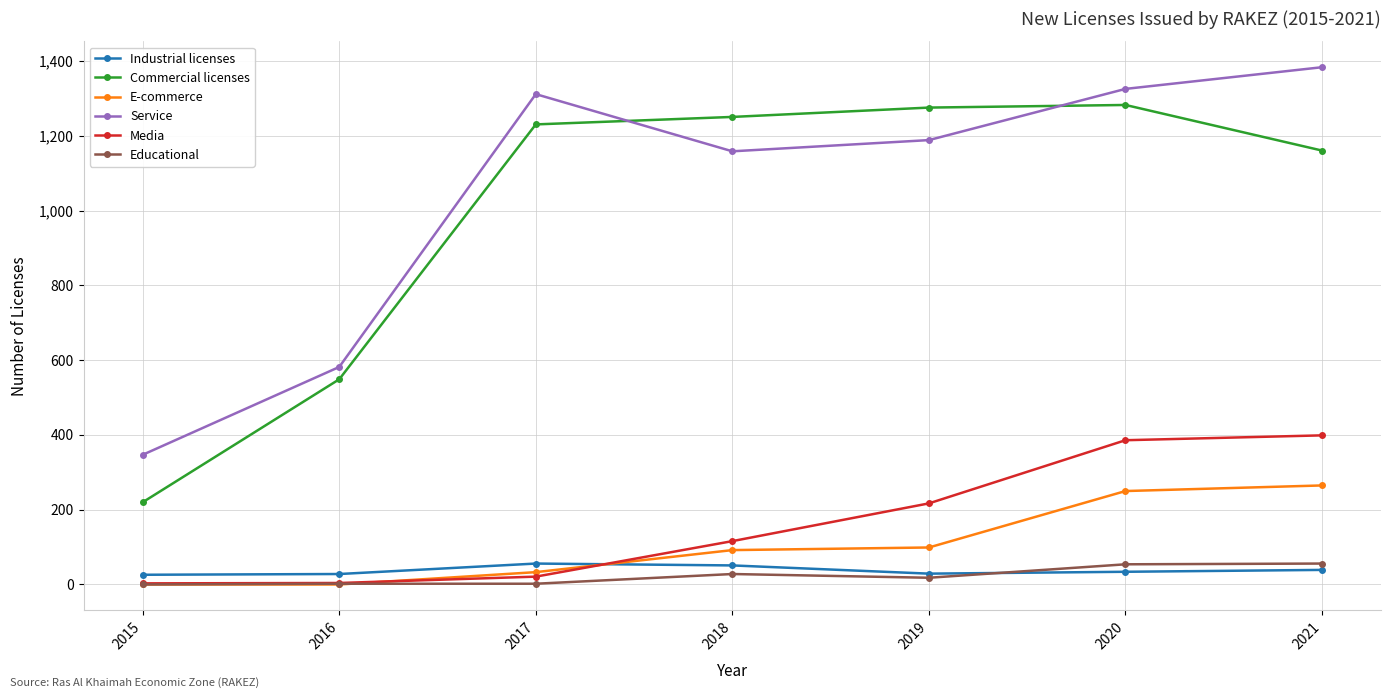

How many lines are shown in the chart?

6